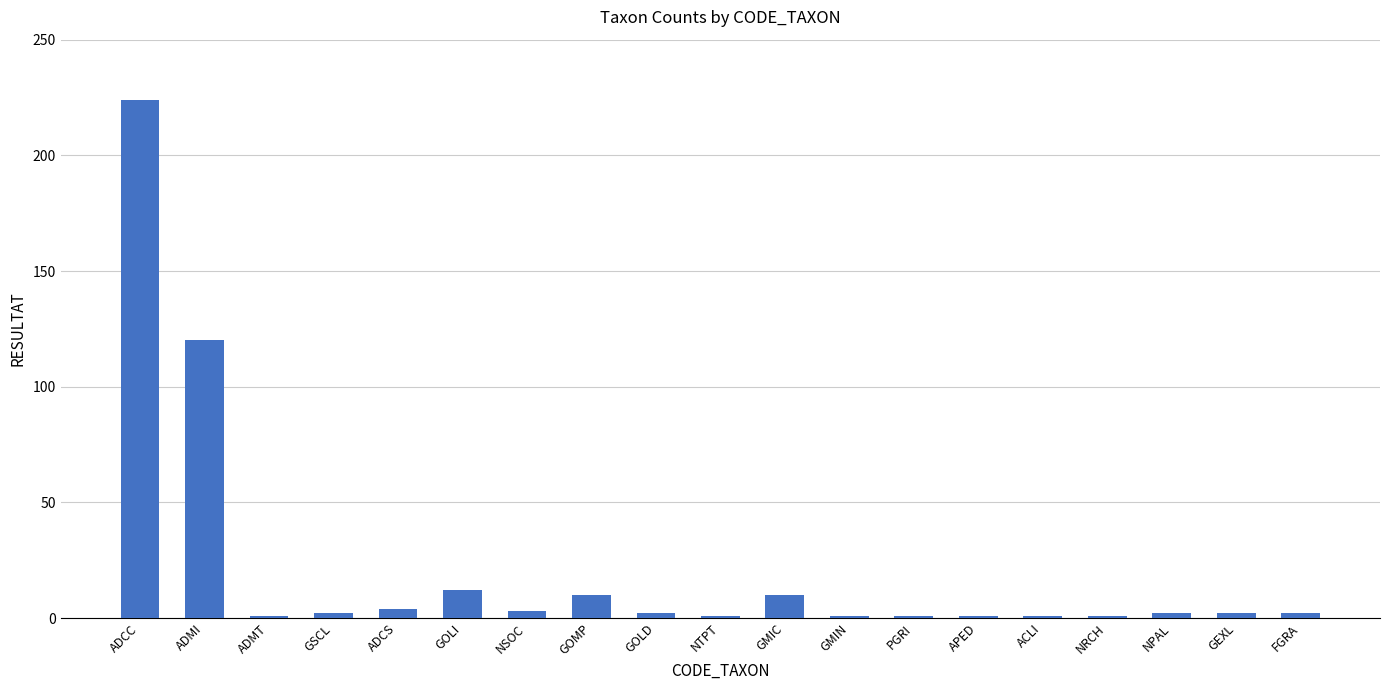

What is the value of the 12th bar from the left?

1